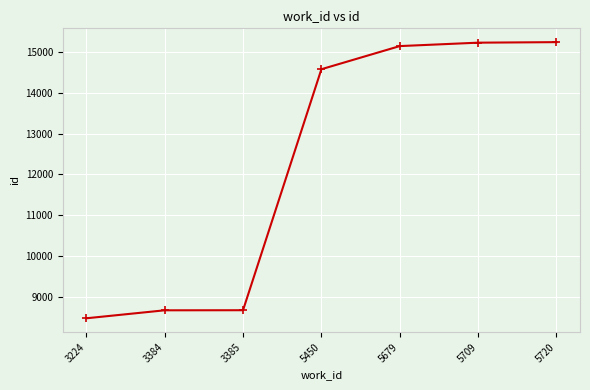

The chart shows a value of 15153 at 5679. True or false?

True